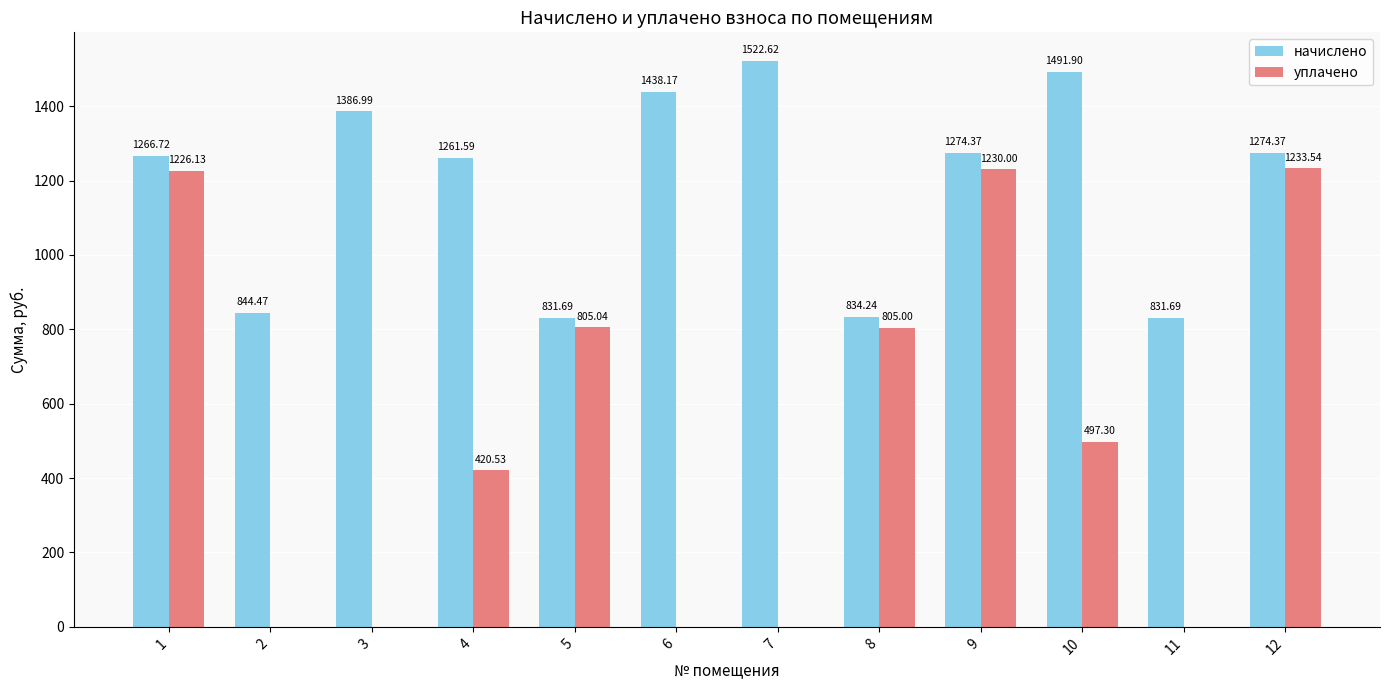

The начислено series shows 524.1 at 4. True or false?

False